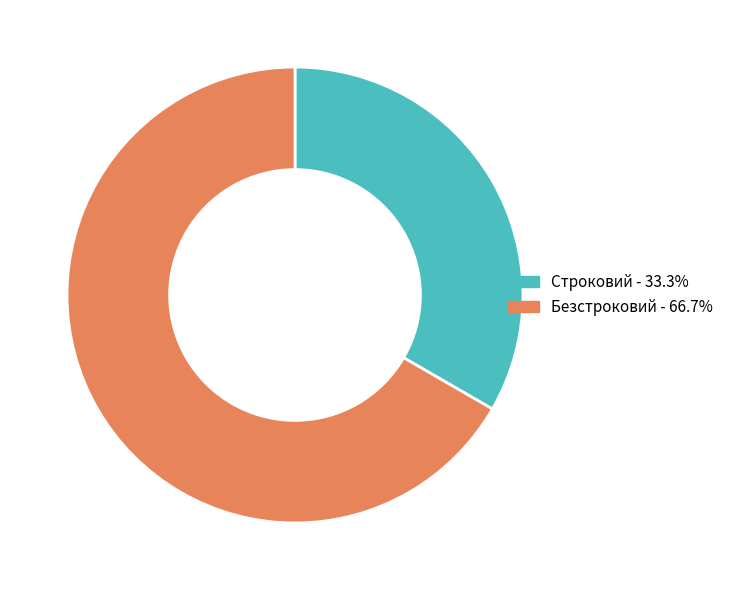

Does Безстроковий account for over 50% of the chart?

Yes